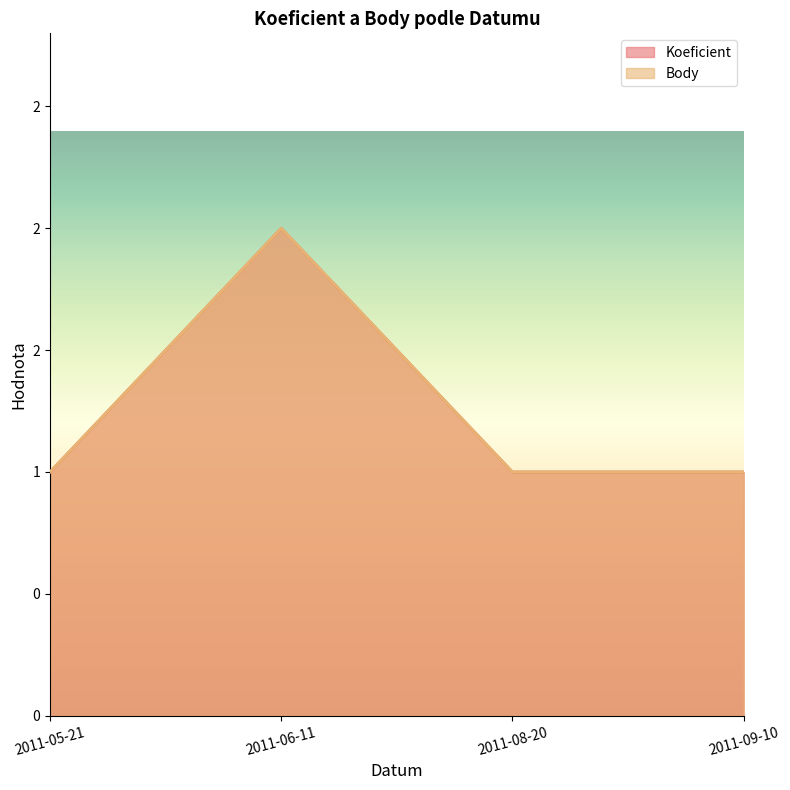

What is the minimum value shown in the chart?

1